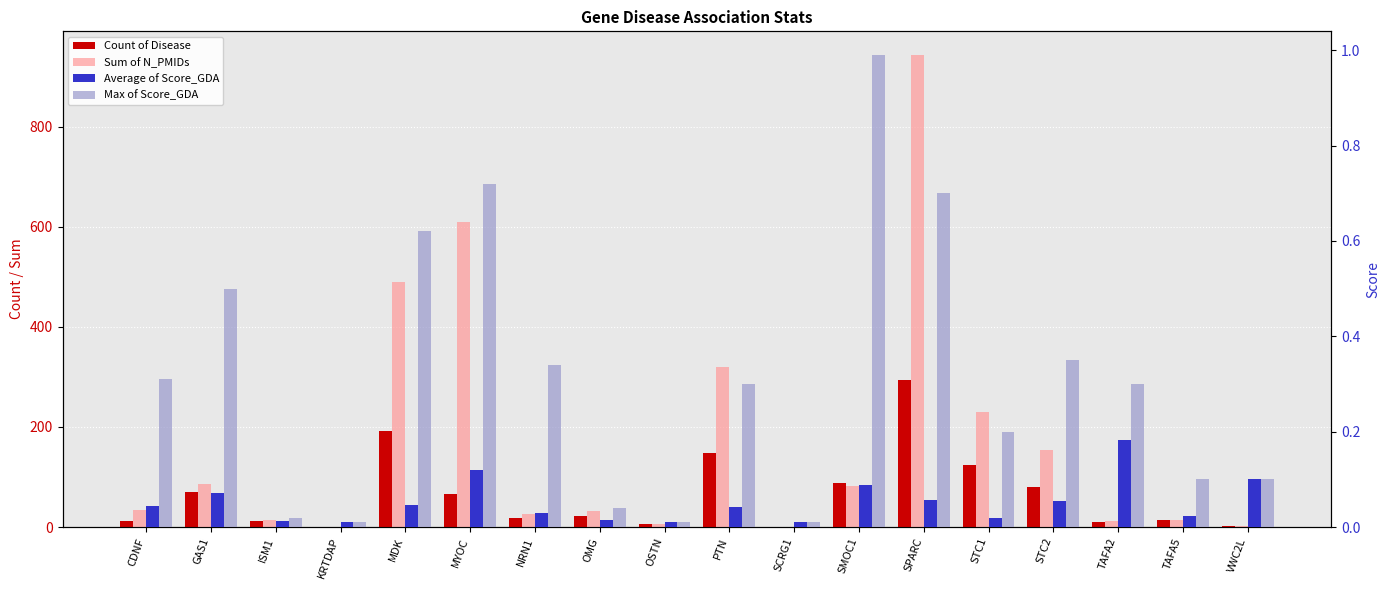

Between VWC2L and STC2, which is larger?

STC2